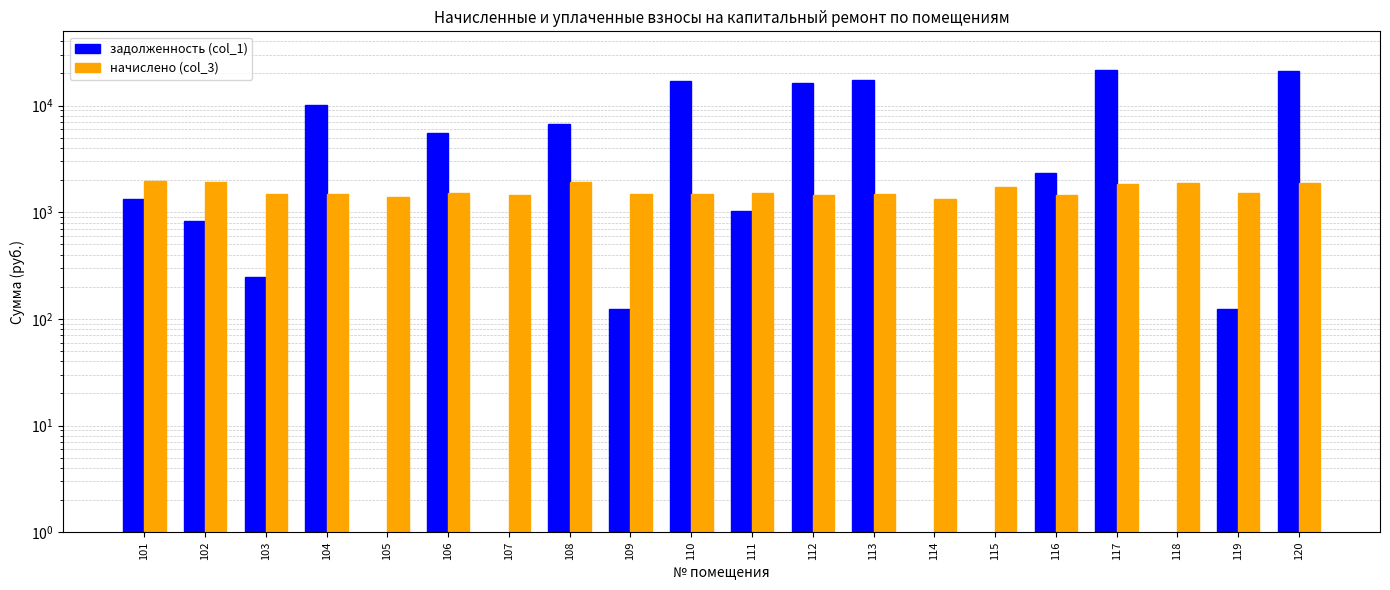

The начислено (col_3) series shows 1830.1 at 117. True or false?

True